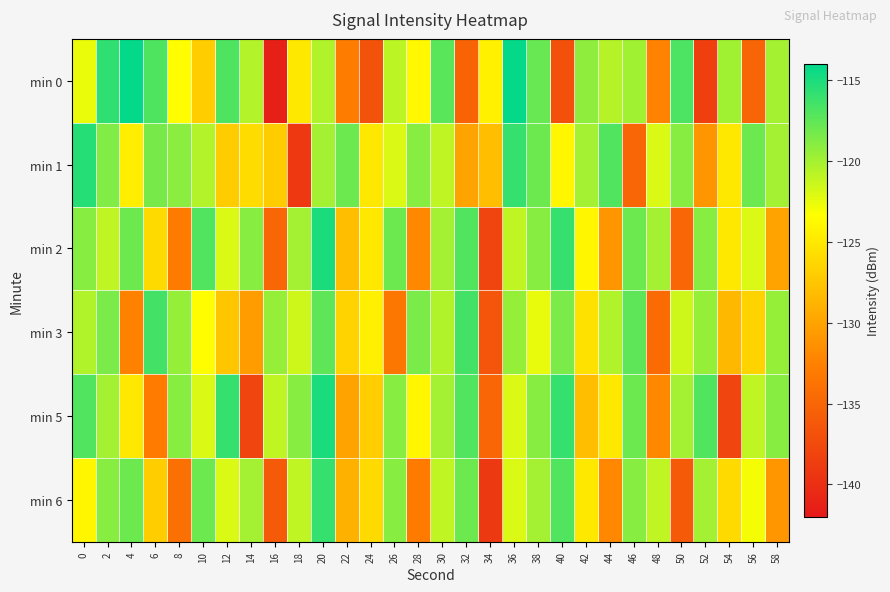

Rank the series at 6 from highest to lowest value.

min 3, min 0, min 1, min 2, min 6, min 5